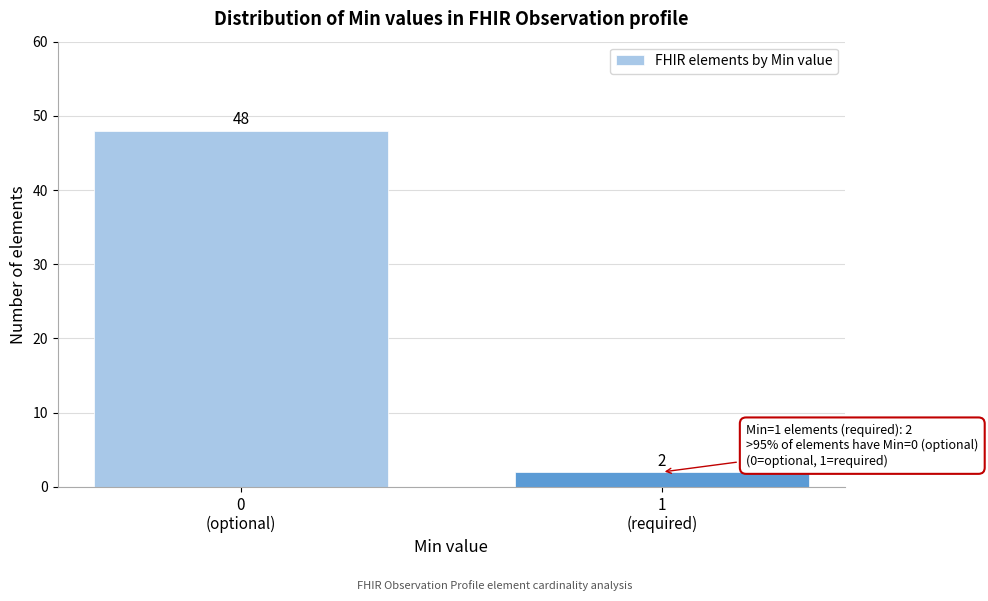

Reading left to right, list all the values displayed in this chart.

48	2